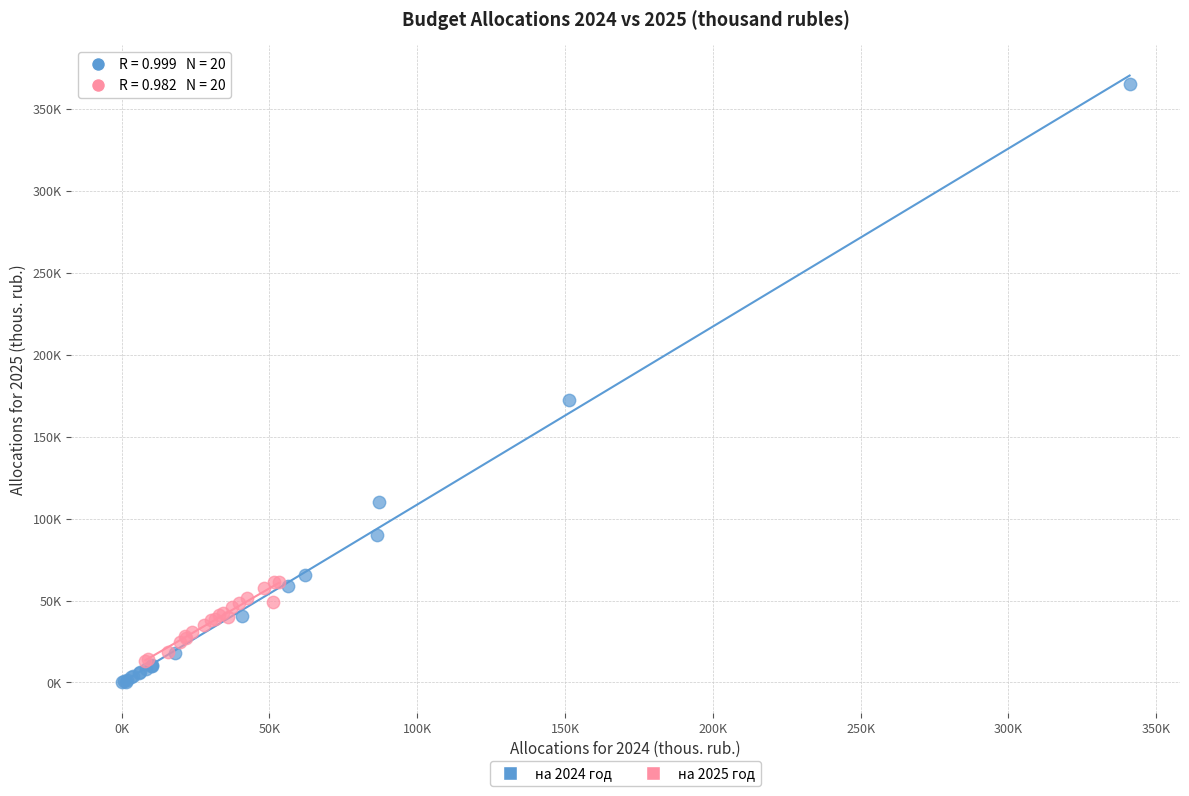

Which series contains the highest Y value?

на 2024 год